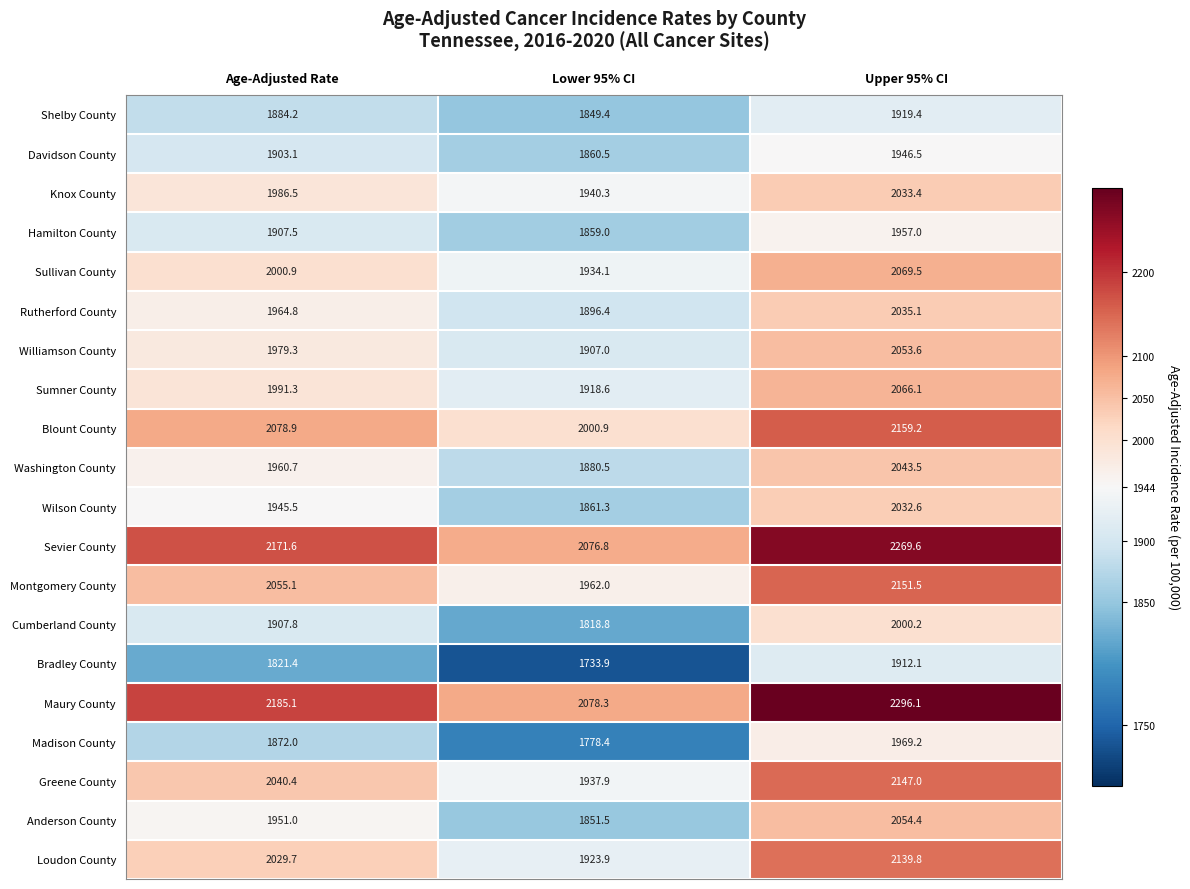

Is the value of Cumberland County at Age-Adjusted Rate greater than the value of Davidson County at Lower 95% CI?

Yes